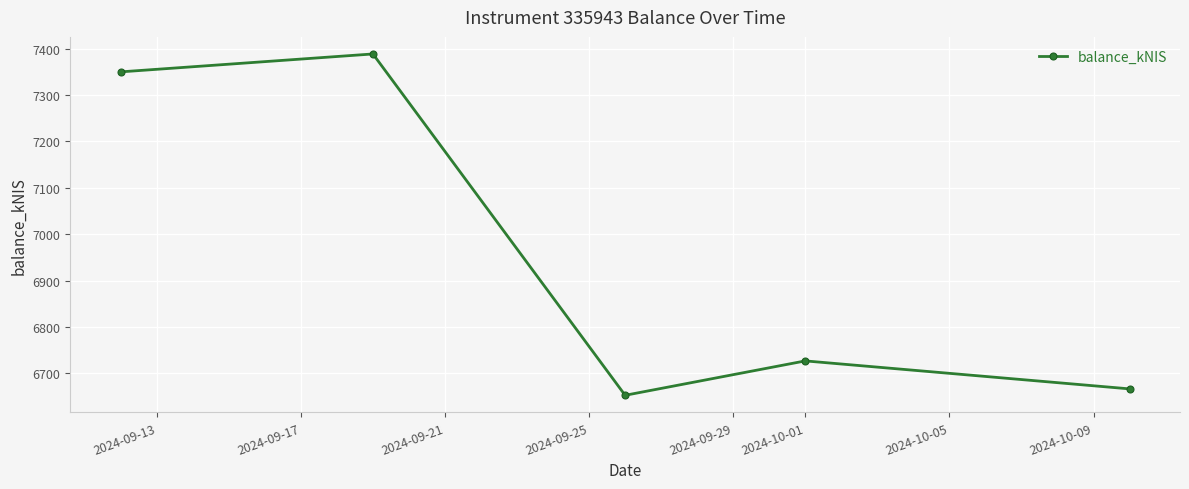

True or false: there are more than 2 points higher than both neighbors.

False